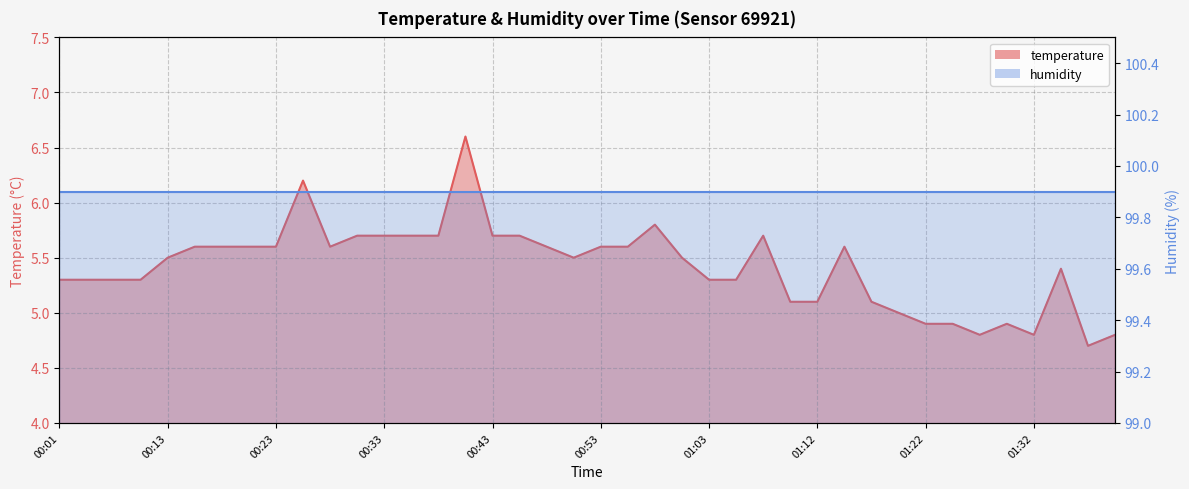

What is the change in value from 01:05 to 01:20?

-0.3